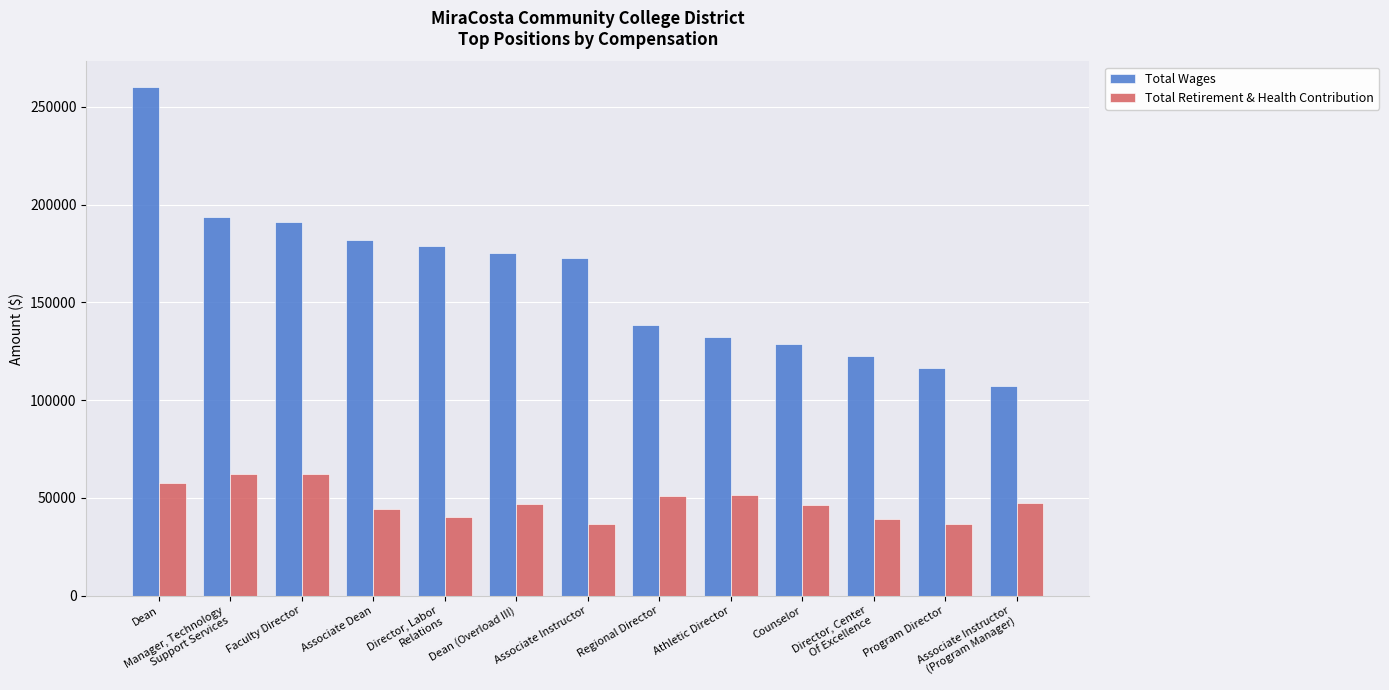

What is the difference between the maximum and minimum values in the Total Wages series?

152964